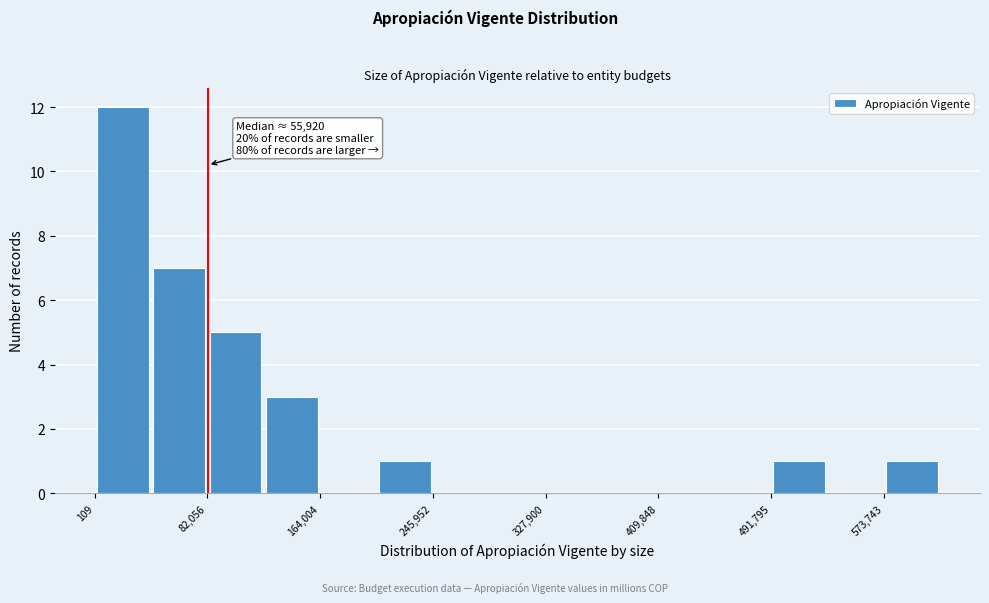

Over which range of the x-axis is the bar tallest?

0 to 40000